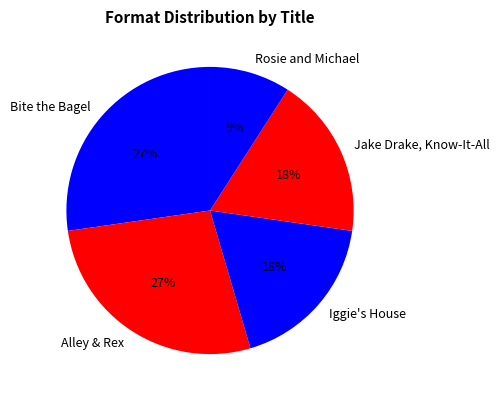

What percentage is the Iggie's House slice, to the nearest percent?

18%